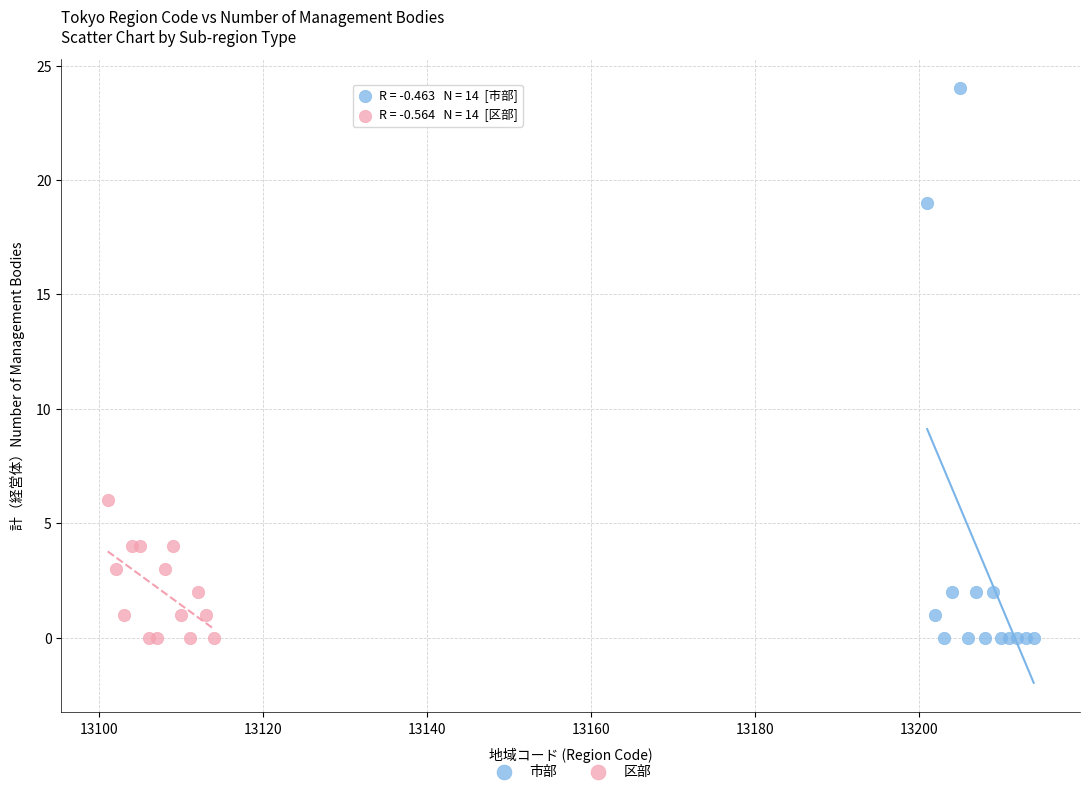

Which series reaches the maximum Y coordinate?

市部